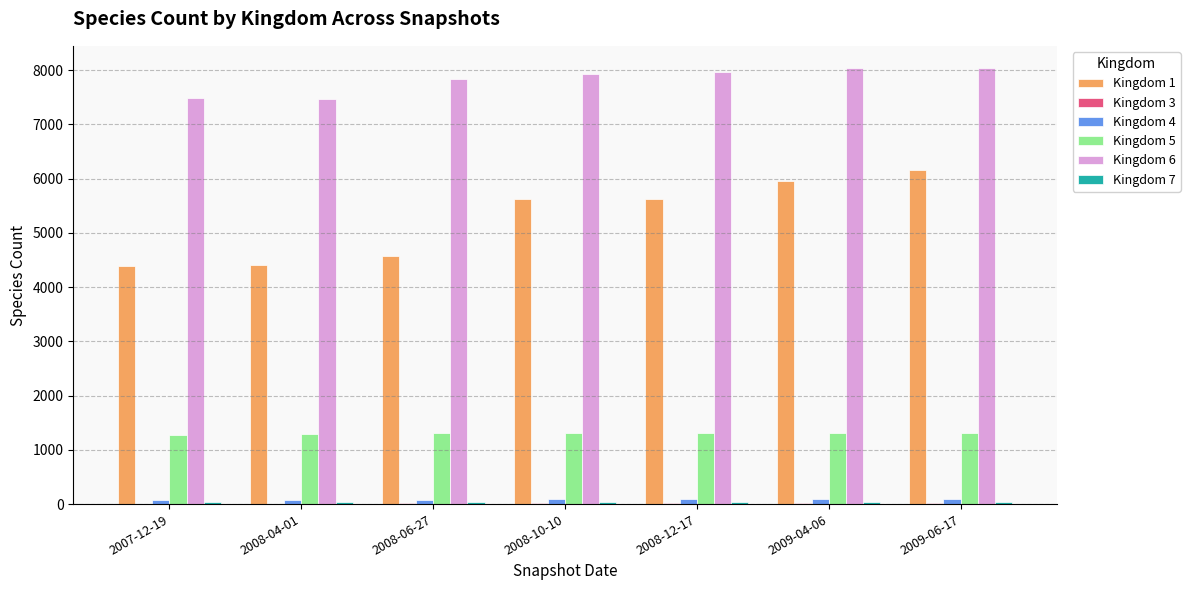

Which series has the largest total across all categories?

Kingdom 6